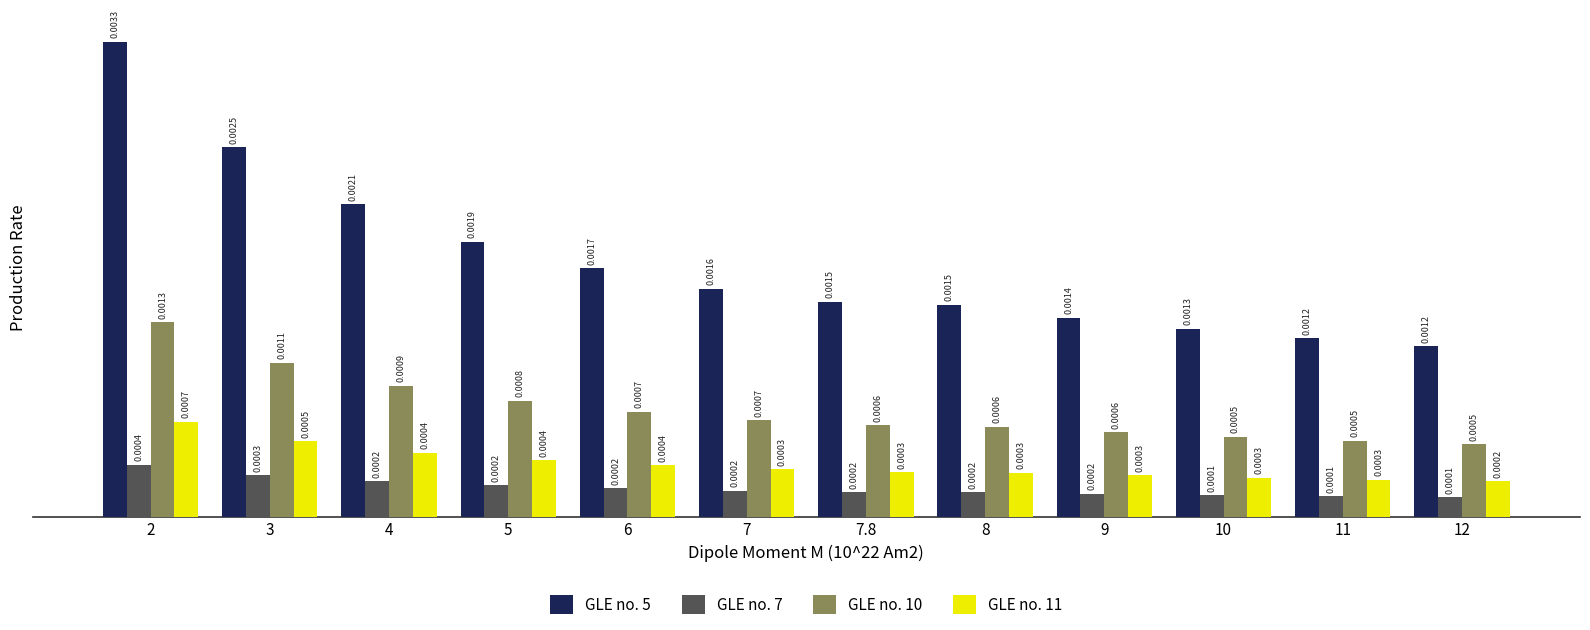

At how many categories does at least one series exceed 0?

12